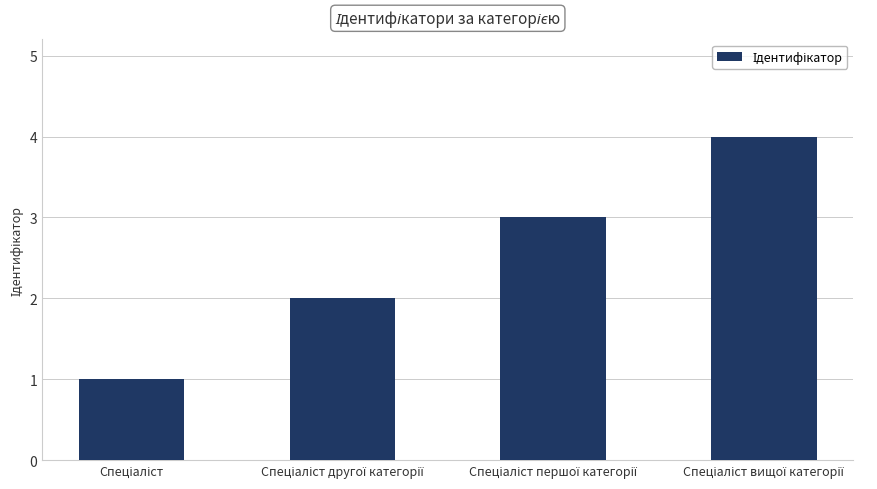

What is the greatest value displayed?

4